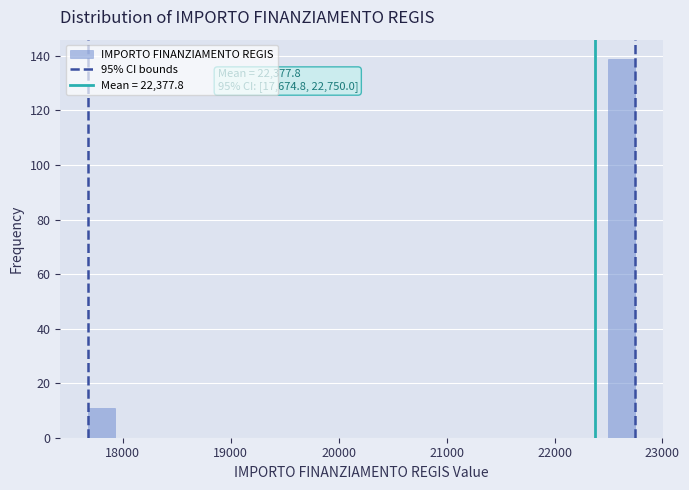

Read against the x-axis, roughly where is the centre of the tallest bar?

22600